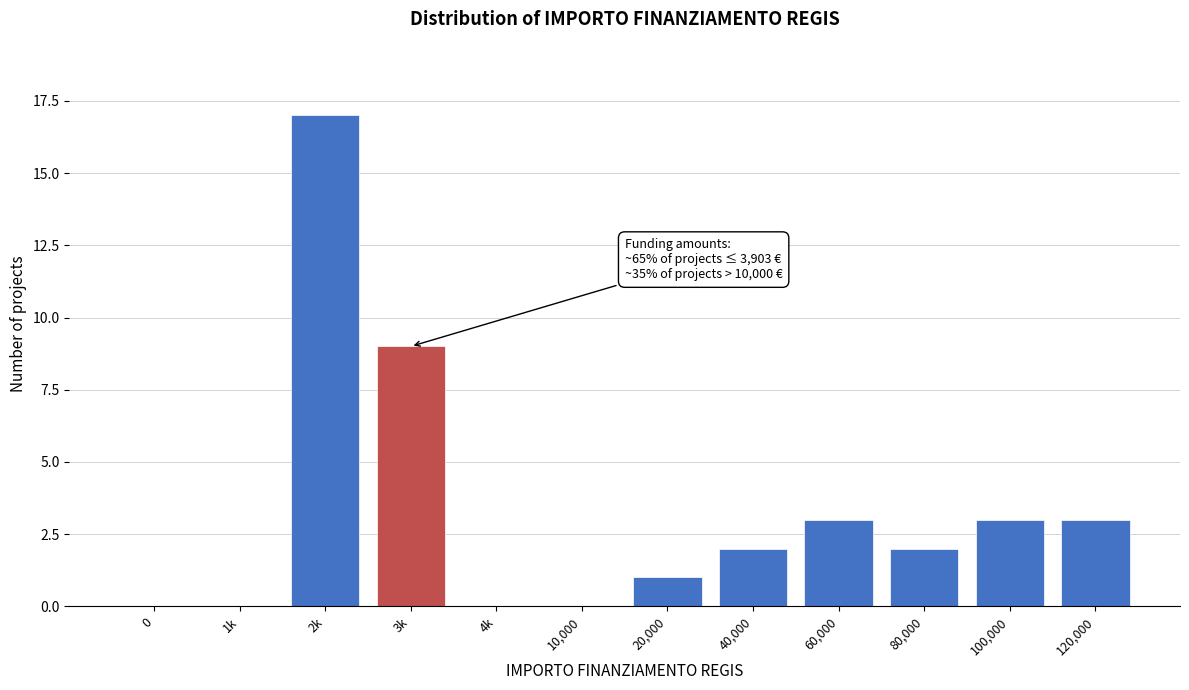

Reading left to right, transcribe all the data shown in this chart.

0=0	1k=0	2k=17	3k=9	4k=0	10,000=0	20,000=1	40,000=2	60,000=3	80,000=2	100,000=3	120,000=3